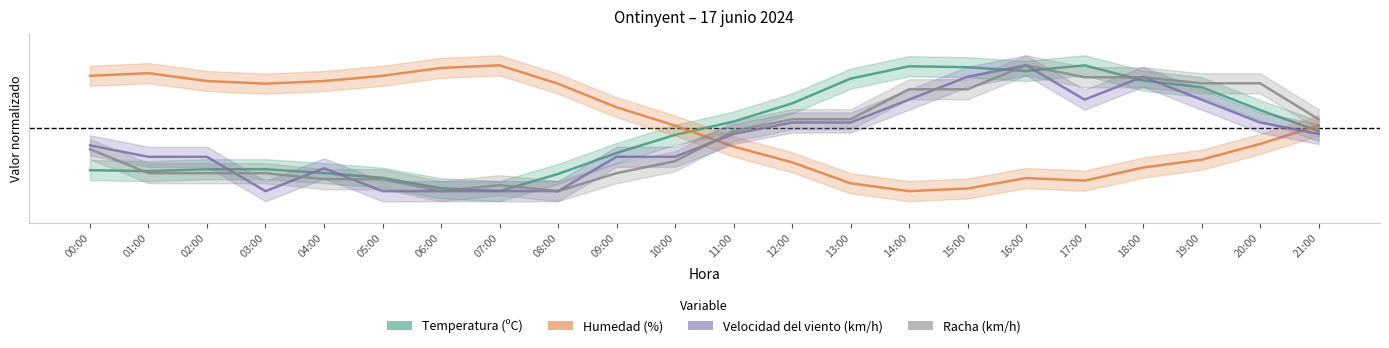

Which series has the largest total across all categories?

Humedad